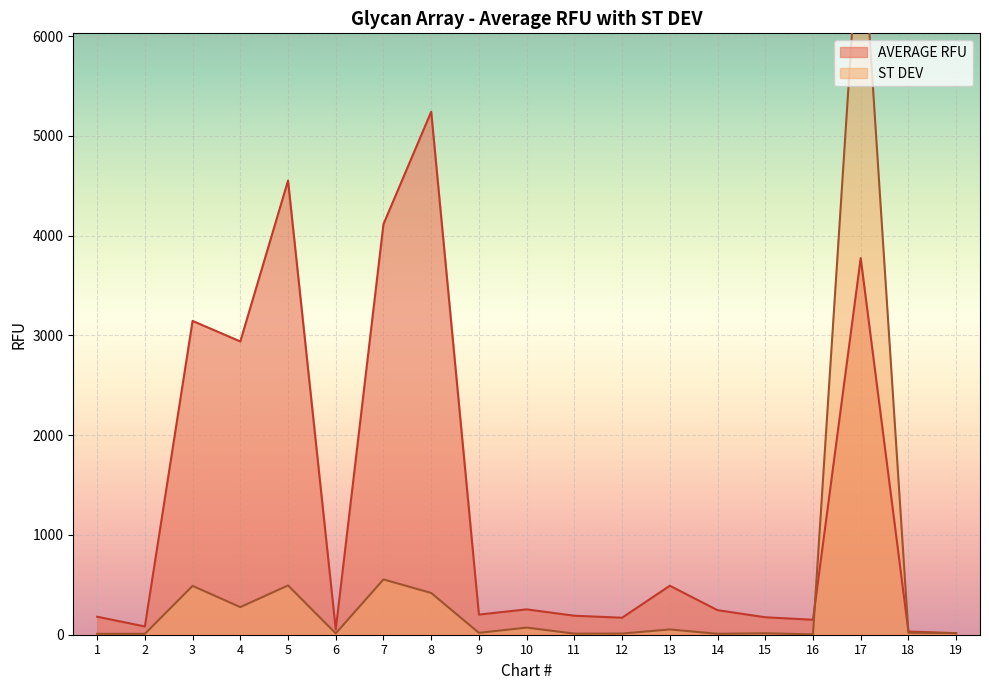

How many distinct data groups are displayed?

2